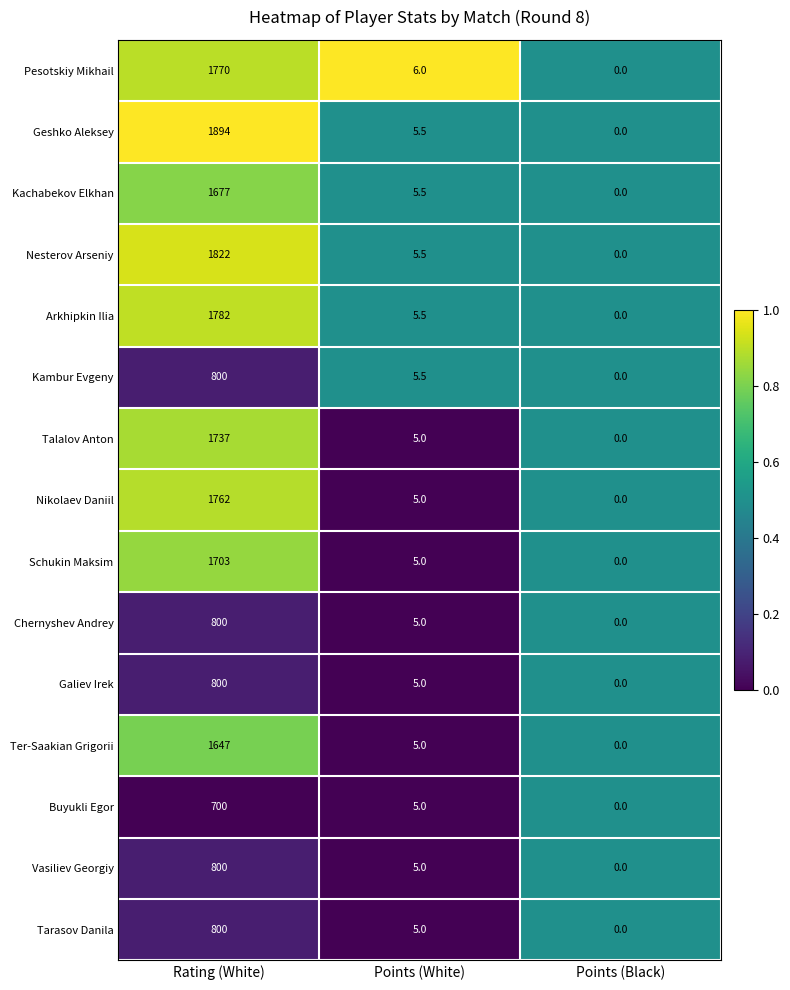

Count the number of categories in the chart.

3